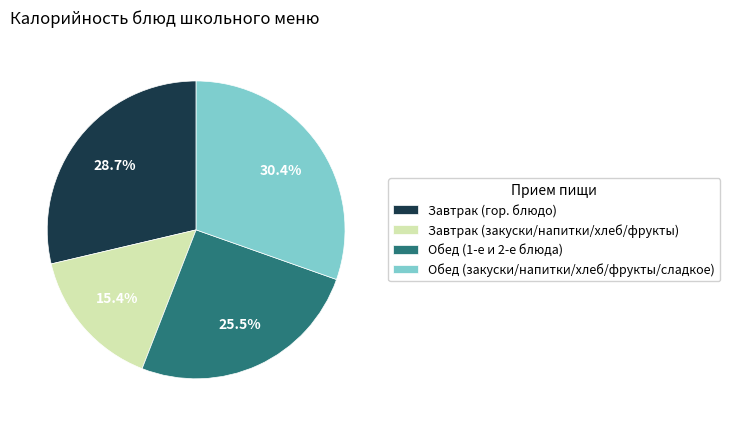

How much of the chart is everything except Завтрак (гор. блюдо)?

71.3%